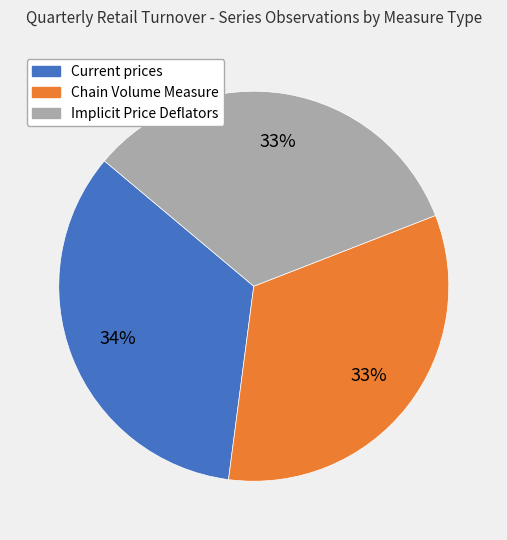

To the nearest percent, what is the combined percentage of Chain Volume Measure and Current prices?

67%